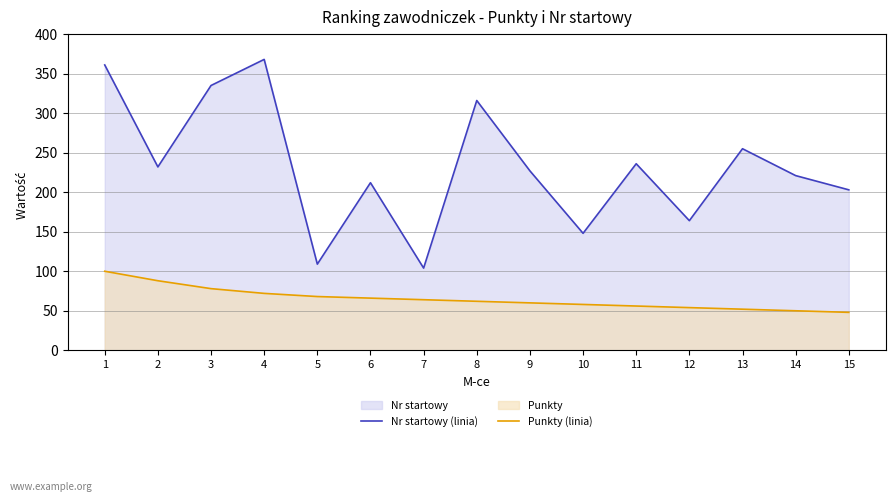

At which category does Nr startowy (linia) reach its first local valley?

2